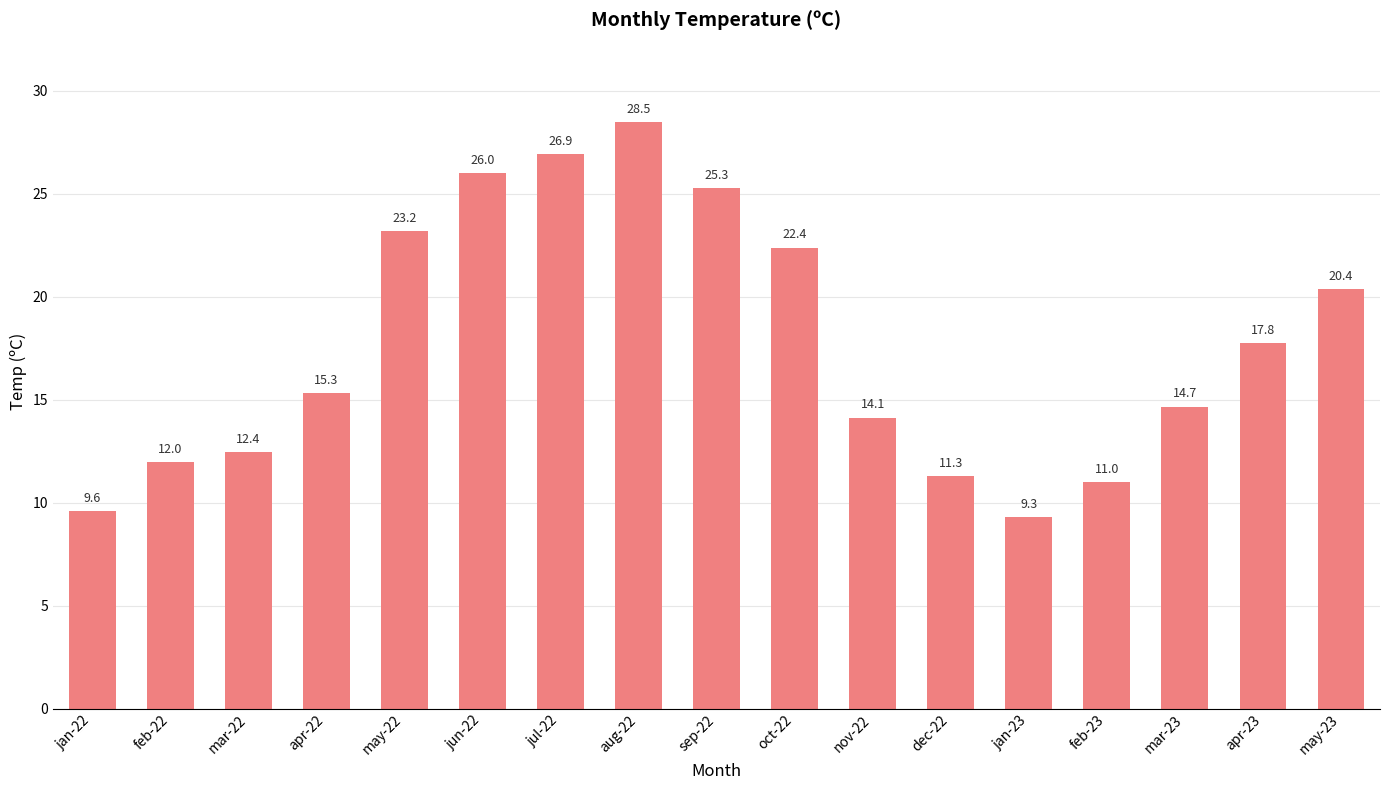

List the labels in order of value, smallest first.

jan-23, jan-22, feb-23, dec-22, feb-22, mar-22, nov-22, mar-23, apr-22, apr-23, may-23, oct-22, may-22, sep-22, jun-22, jul-22, aug-22